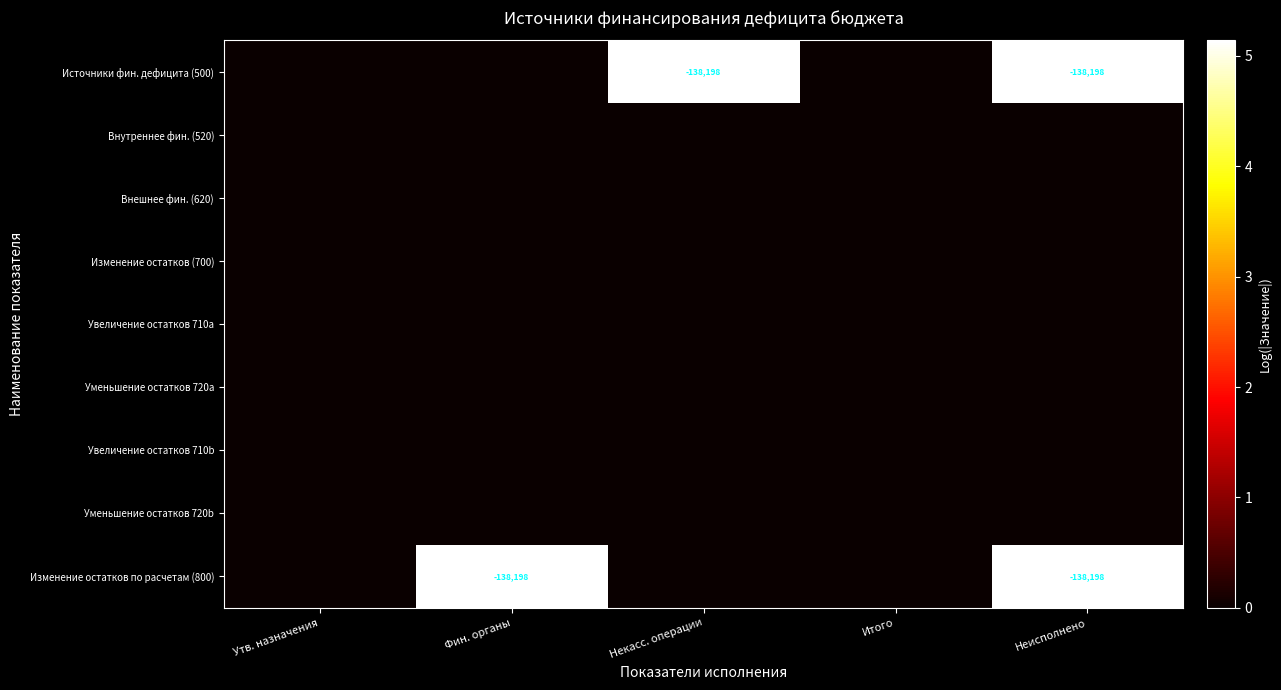

At which category does the chart reach its minimum across all series?

Утв. назначения